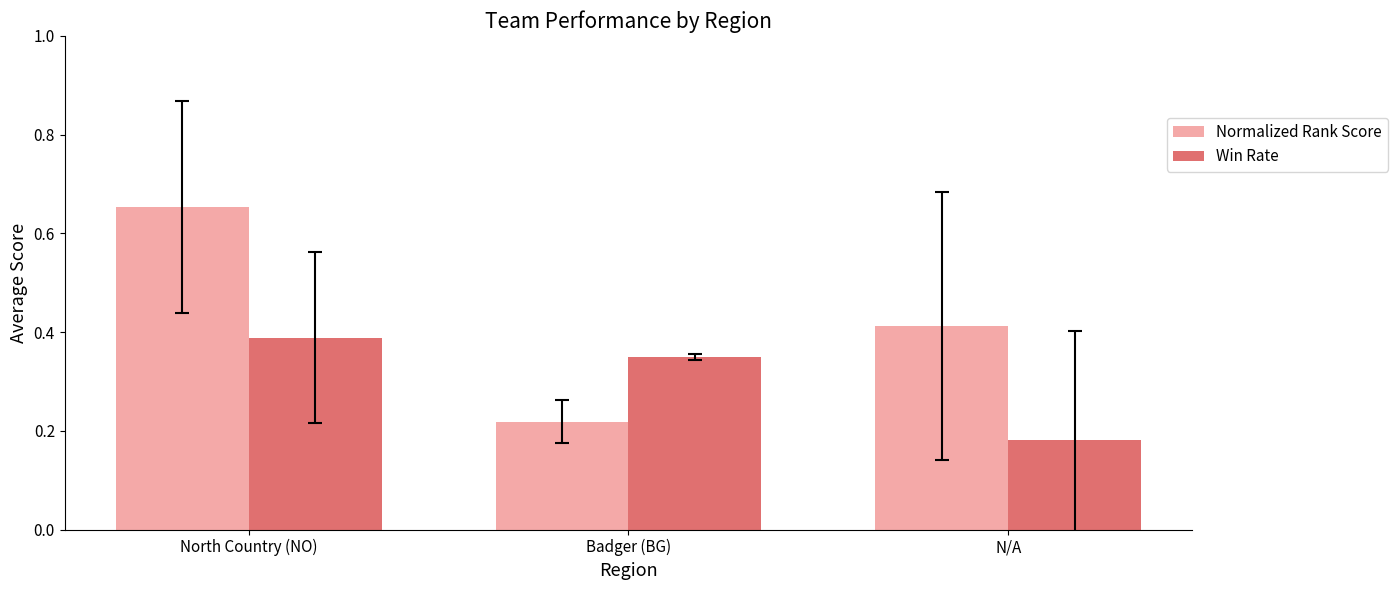

At which category does the chart reach its peak across all series?

North Country (NO)